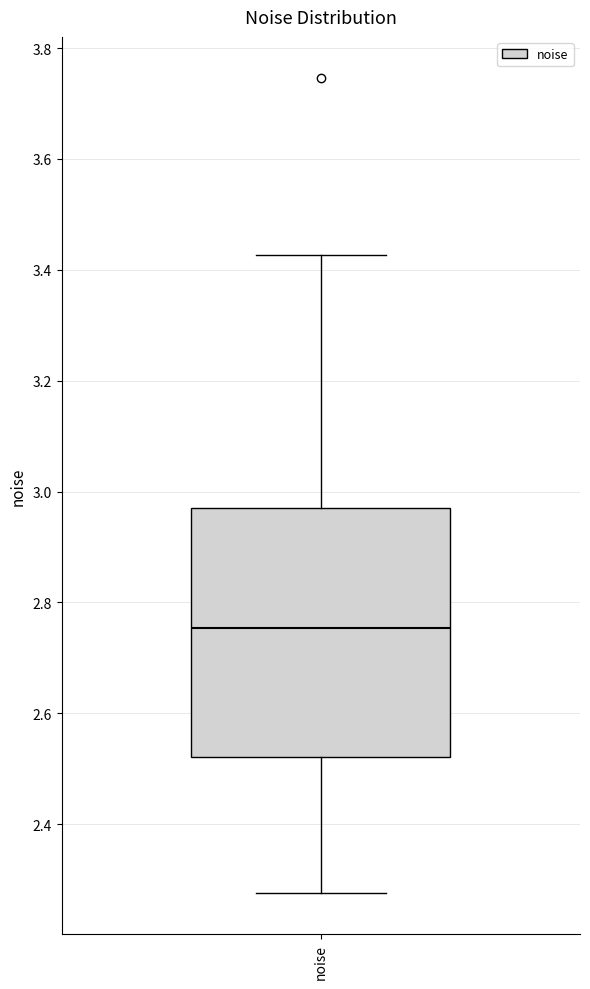

Transcribe this box plot: give where the median line is, the range the box spans, and where the two whiskers end, as read against the y-axis. The values are not printed on the chart, so give them approximately, as read against the axis.

median 2.76, box 2.52 to 2.98, whiskers 2.28 to 3.42